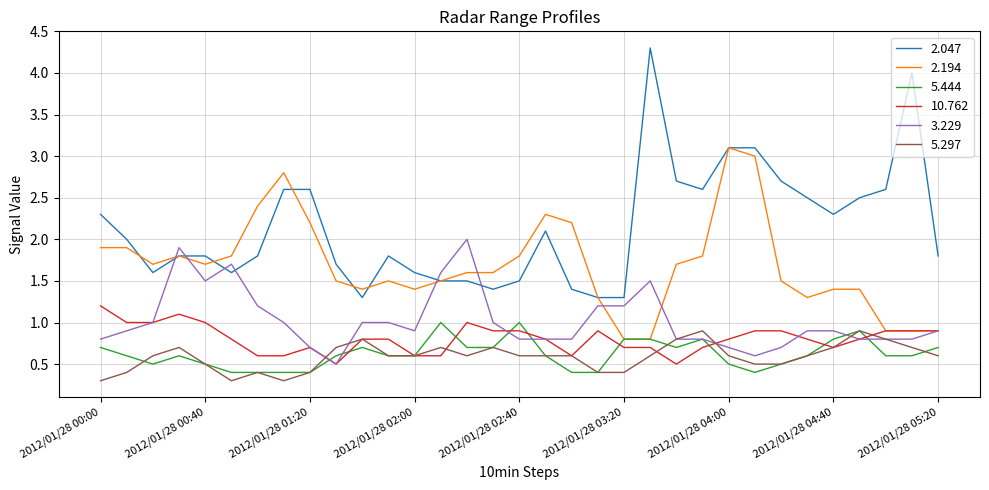

True or false: 5.297 and 2.047 intersect in this chart.

False